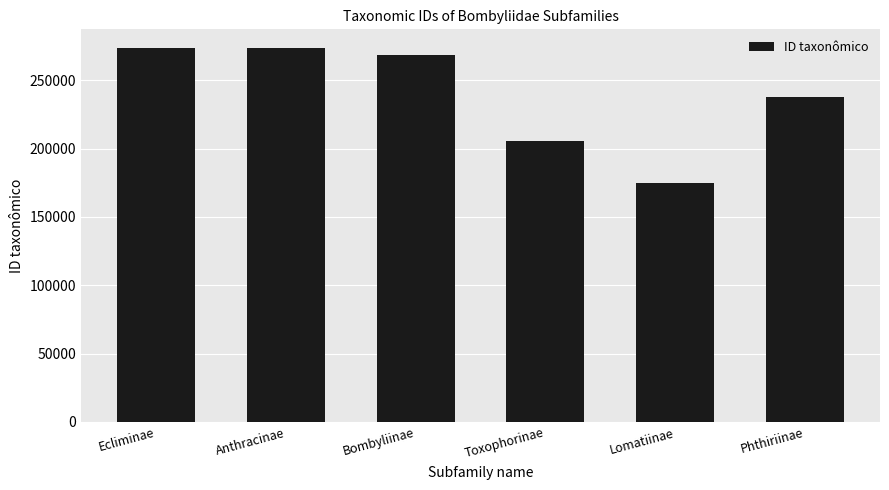

What is the label of the 5th bar from the right?

Anthracinae